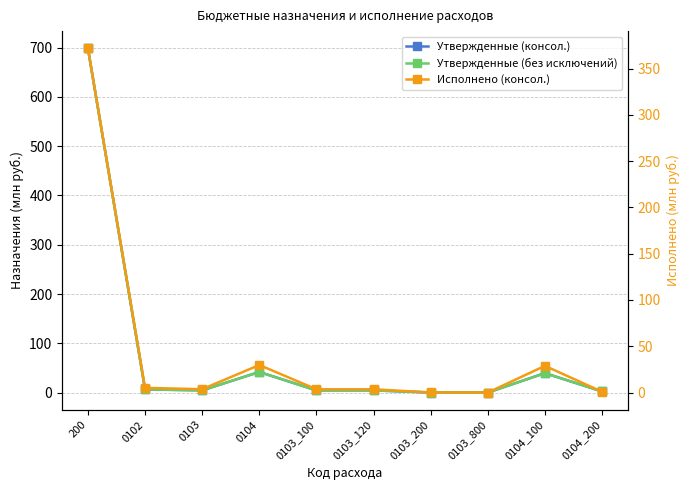

What is the difference between the maximum and minimum values in the Утвержденные (консол.) series?

698.8